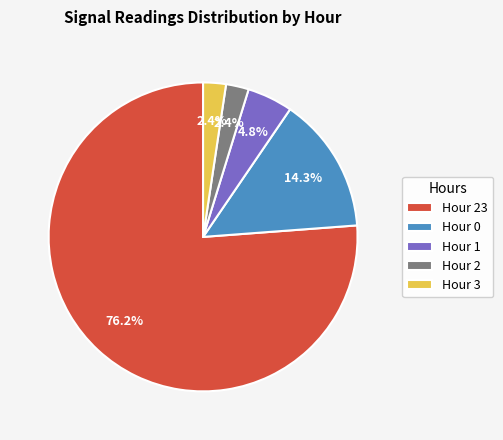

Which has a higher value, Hour 2 or Hour 0?

Hour 0